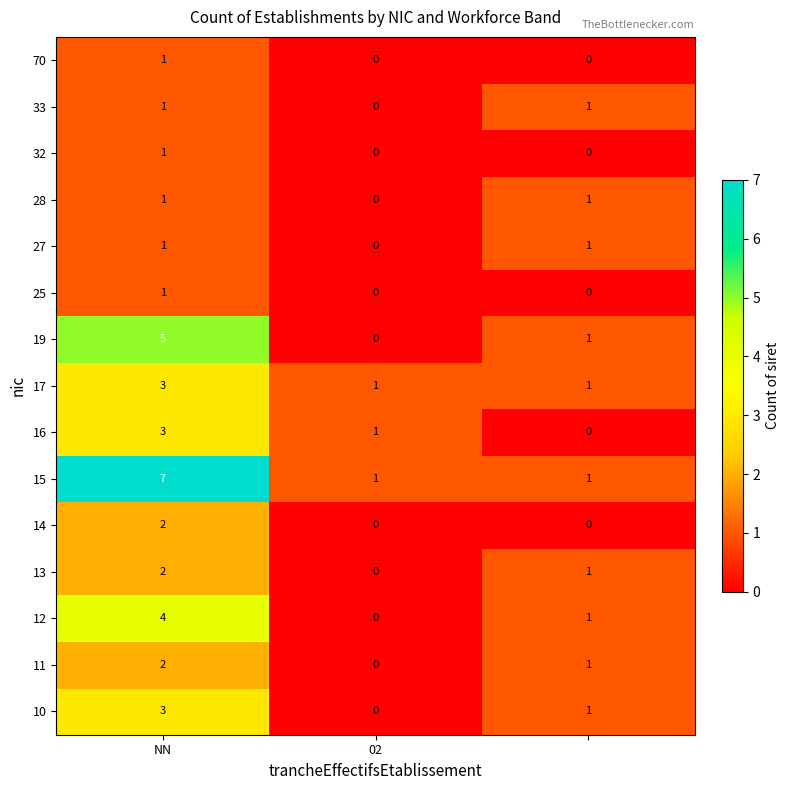

What is the greatest value displayed?

7